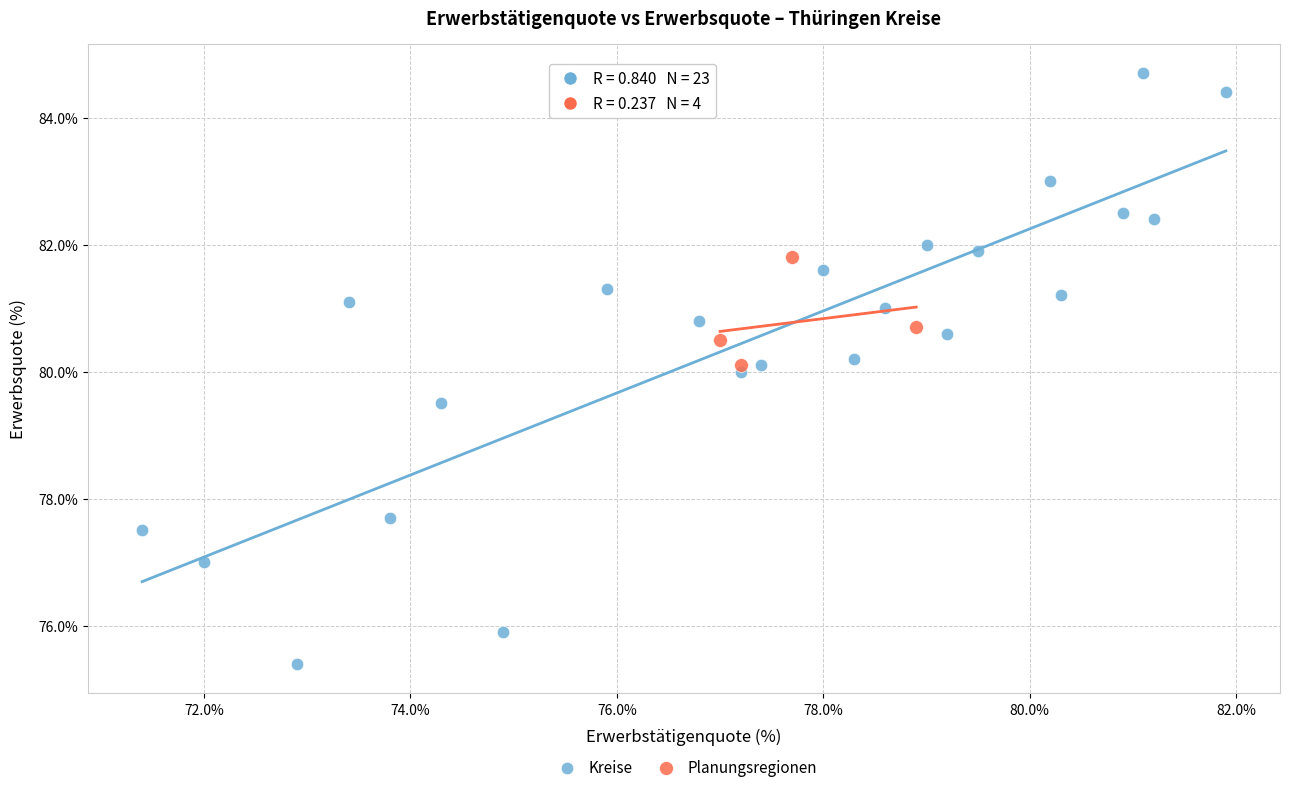

Which series reaches the minimum Y coordinate?

Kreise